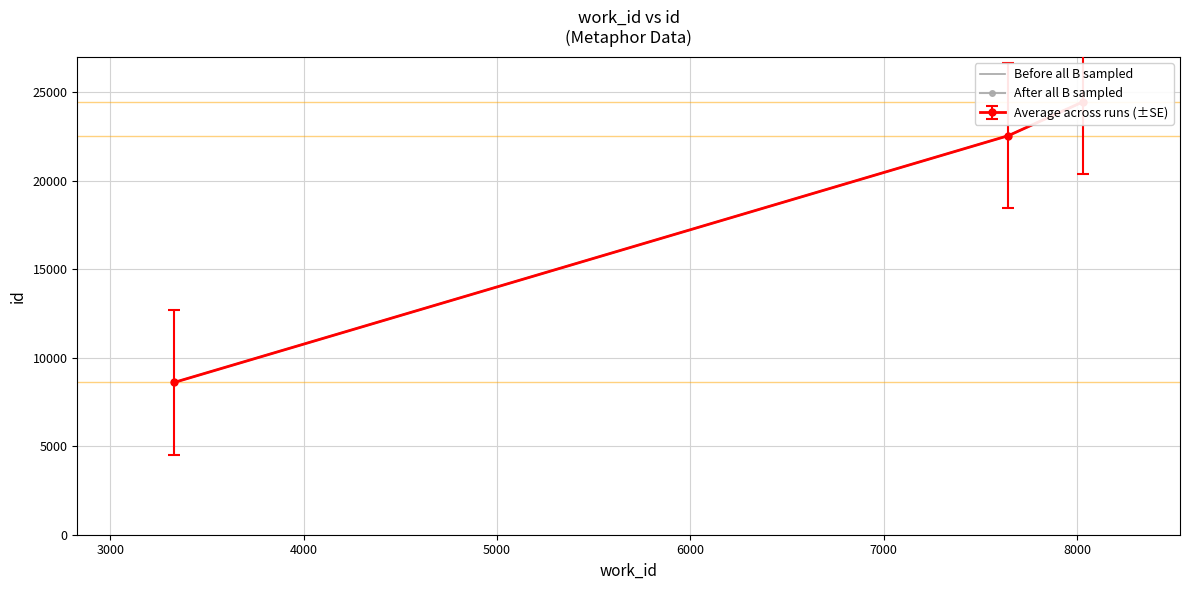

At which label is Before all B sampled closest to 16531?

3000